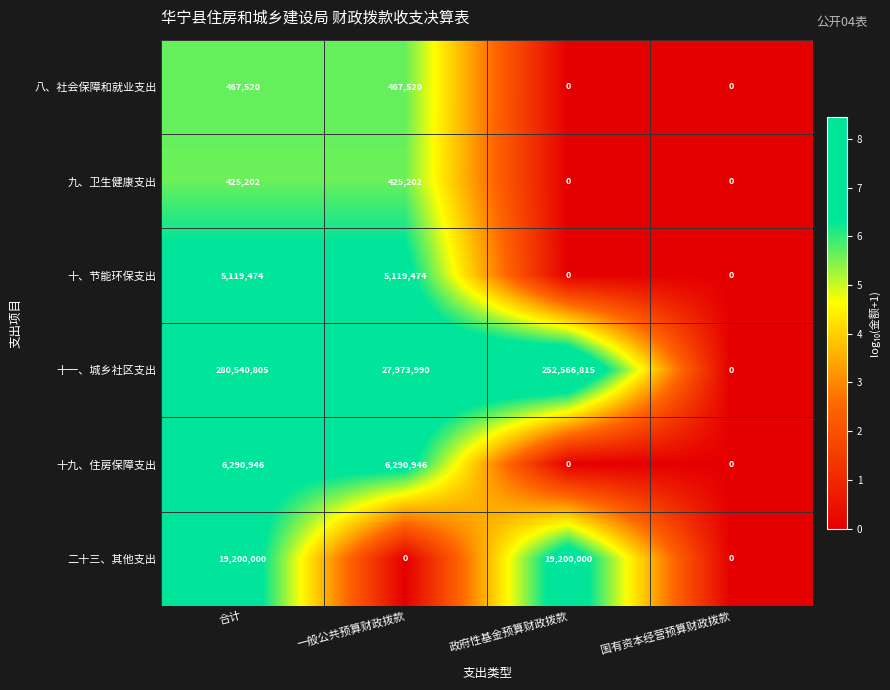

The value of 十、节能环保支出 at 政府性基金预算财政拨款 is 0. True or false?

True